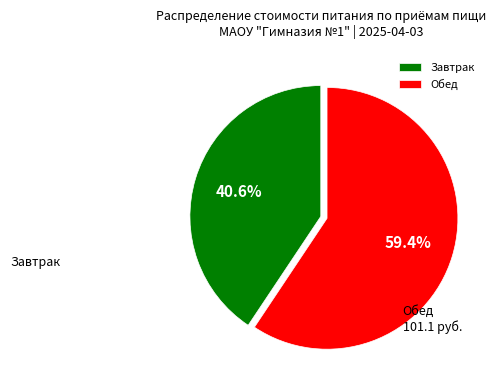

Which has a higher value, Обед or Завтрак?

Обед